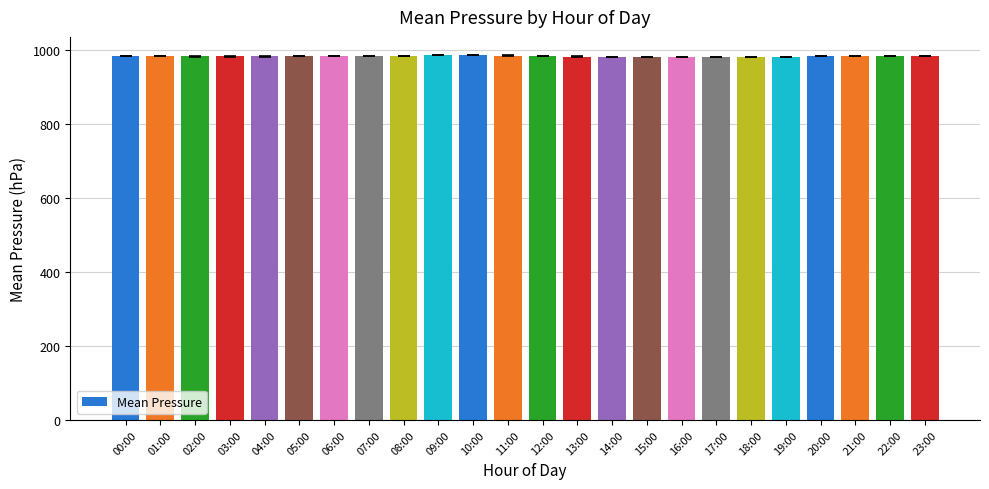

What is the difference between the maximum and second lowest values?

5.5